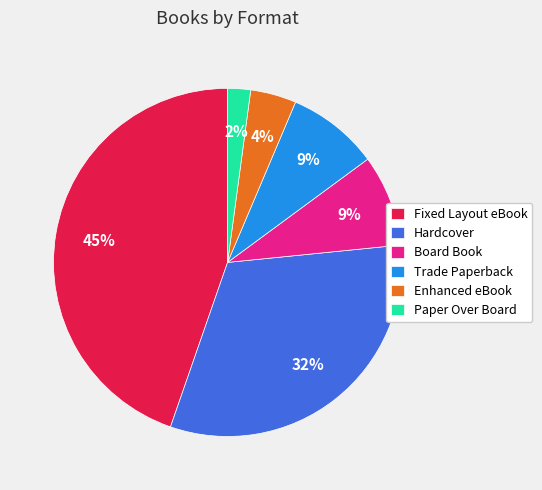

To the nearest percent, what percentage of the pie is Board Book?

9%